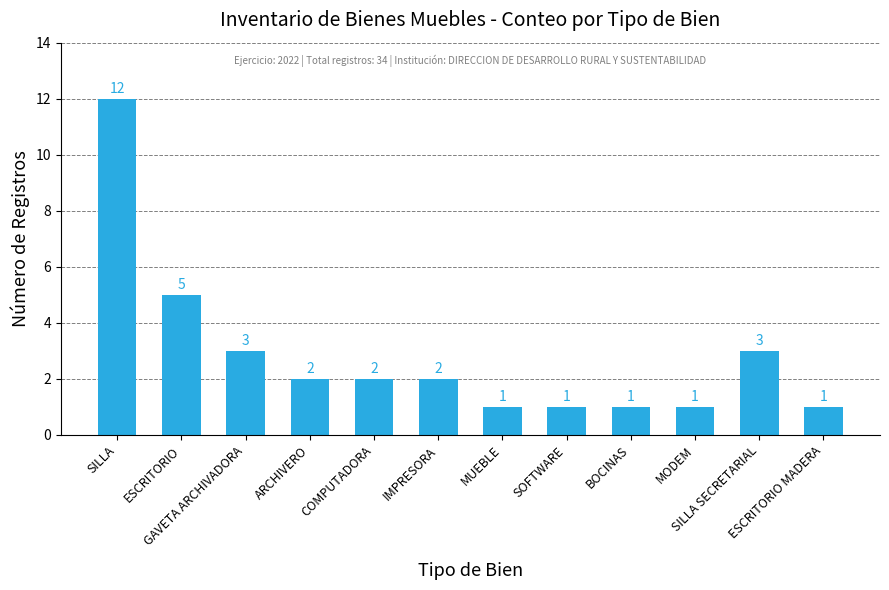

What is the greatest value displayed?

12